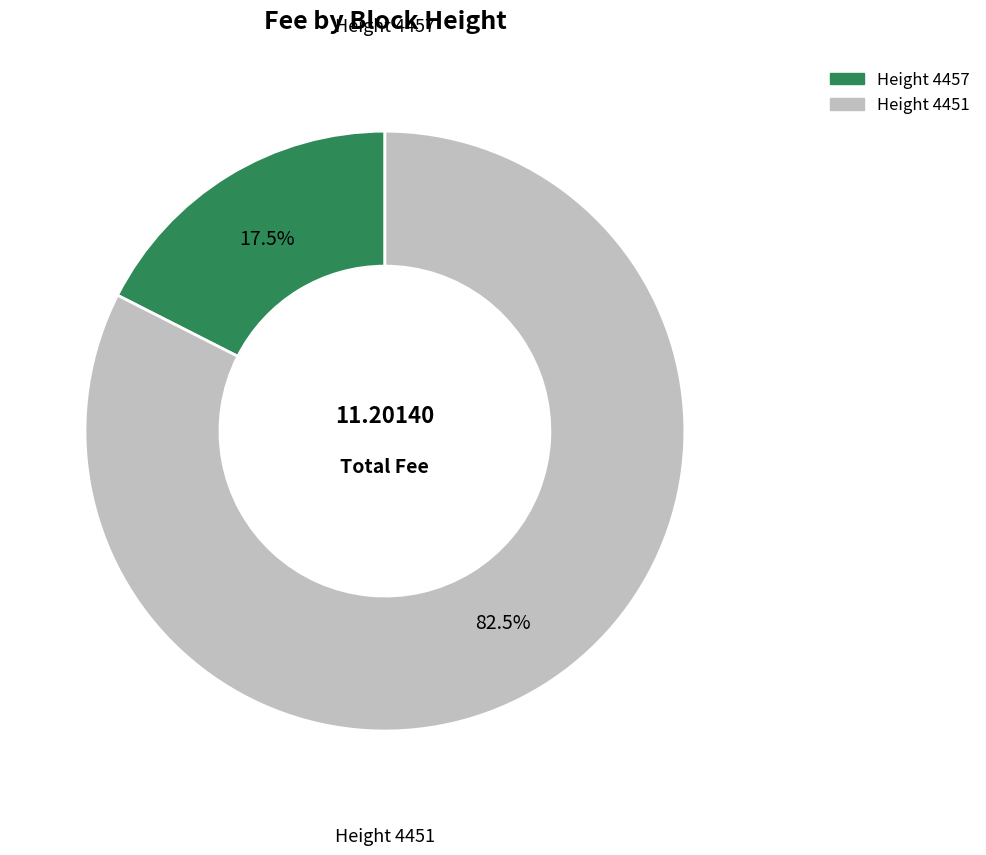

Does any single category account for the majority?

Yes